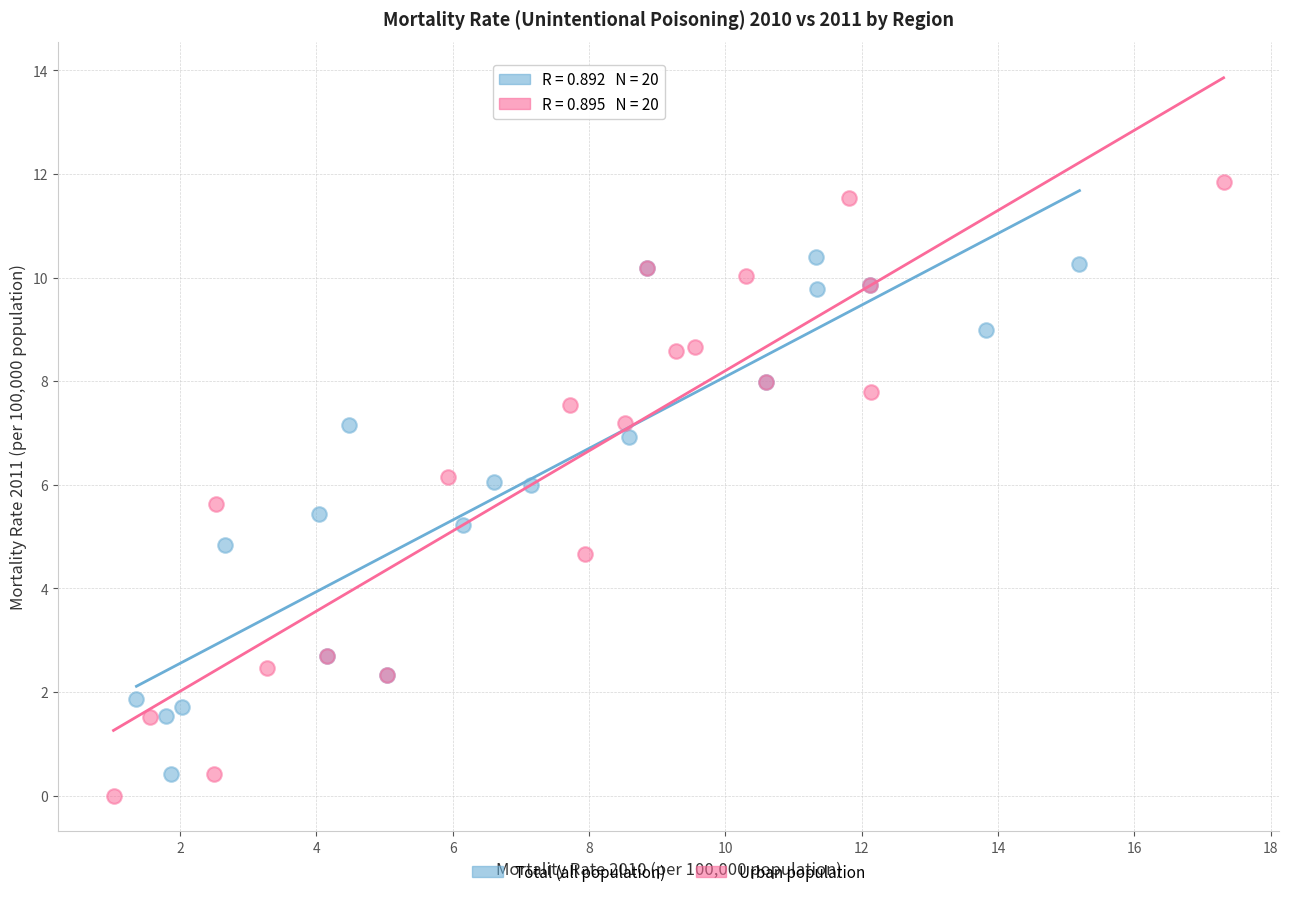

Which series contains the highest Y value?

Urban population